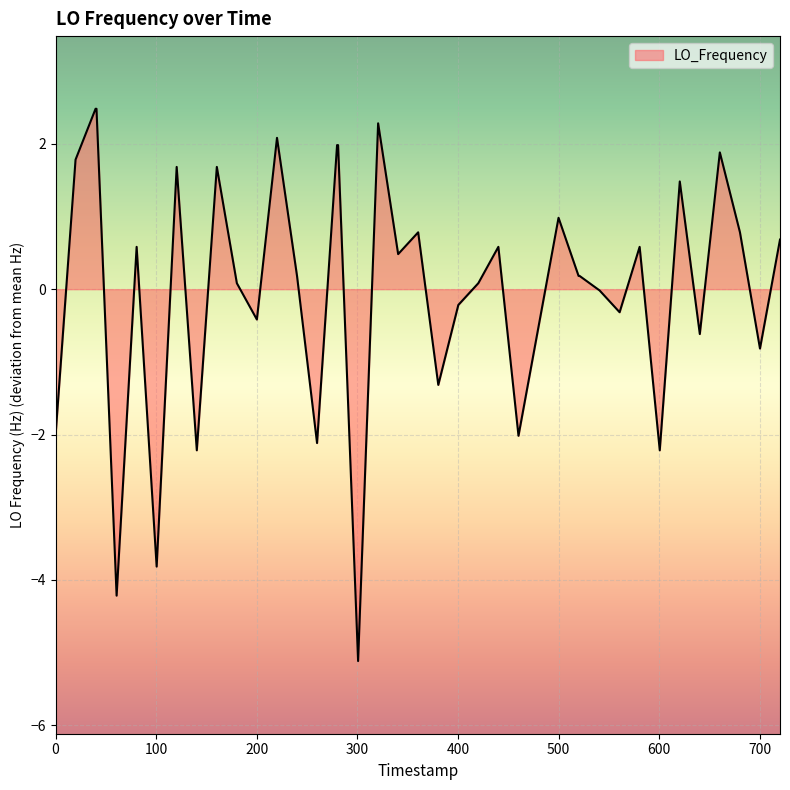

Count the number of data series in this chart.

1